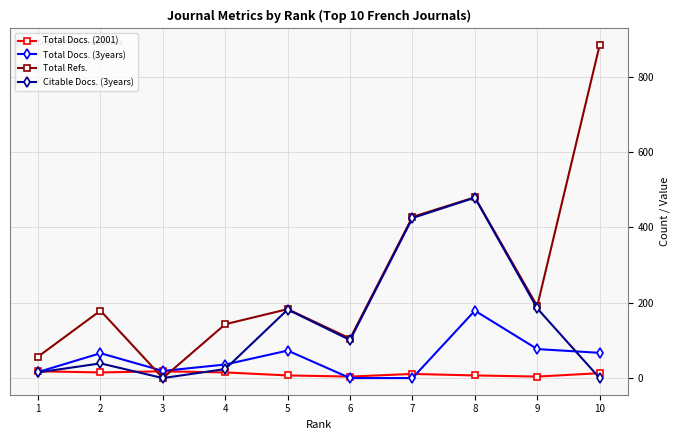

At which category does Total Refs. reach its first local peak?

2